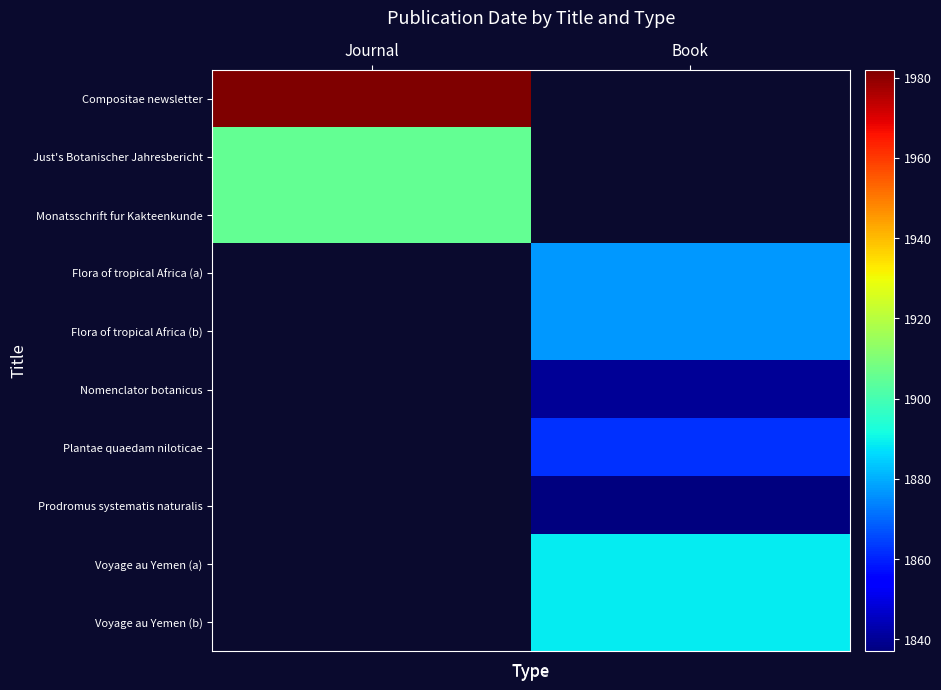

True or false: Prodromus systematis naturalis has a value of 1837.0 at Book.

True